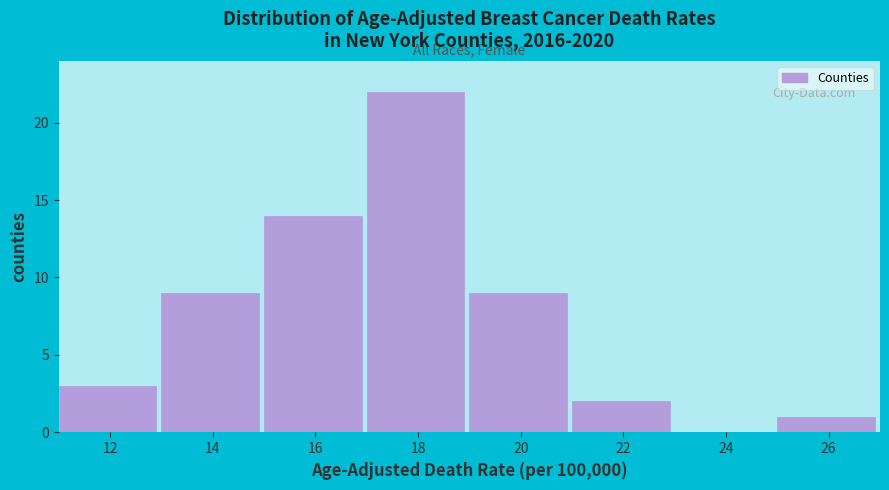

Reading left to right, what are all the values shown in this chart?

12=3	14=9	16=14	18=22	20=9	22=2	24=0	26=1